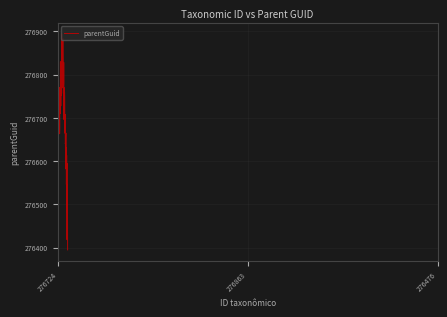

What is the smallest value displayed?

276394.5